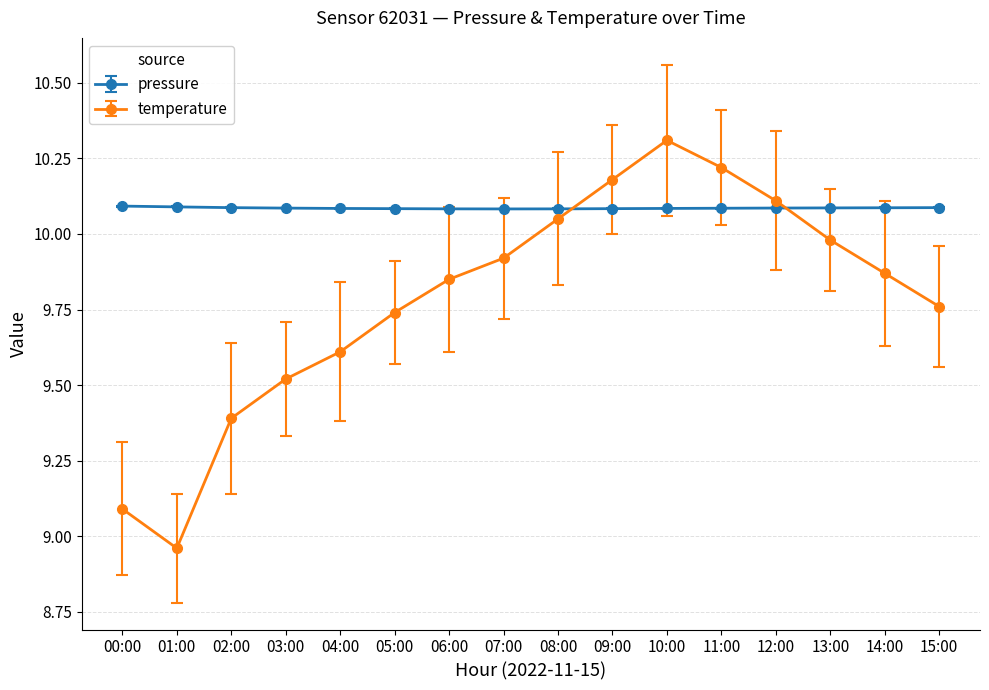

Which category has the highest value across all series?

10:00